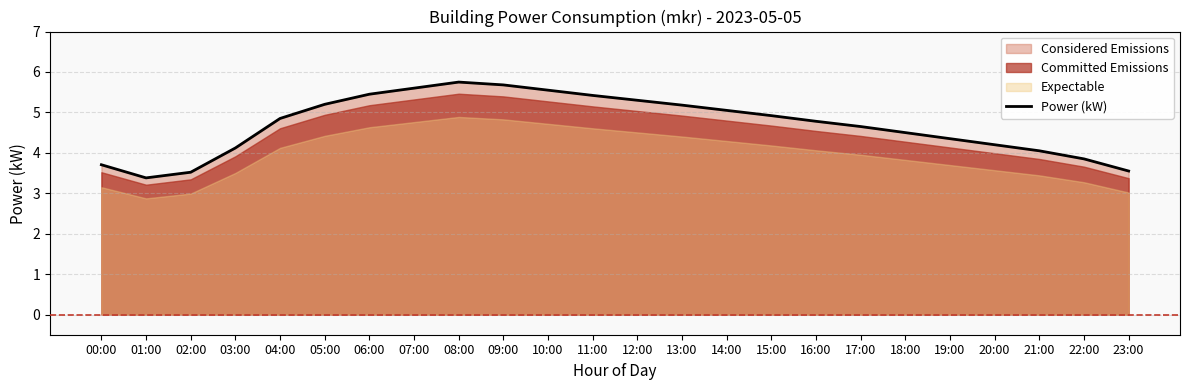

Reading left to right, extract all data points from this chart.

3.7	3.4	3.5	4.1	4.8	5.2	5.5	5.6	5.8	5.7	5.5	5.4	5.3	5.2	5.0	4.9	4.8	4.7	4.5	4.3	4.2	4.0	3.9	3.5